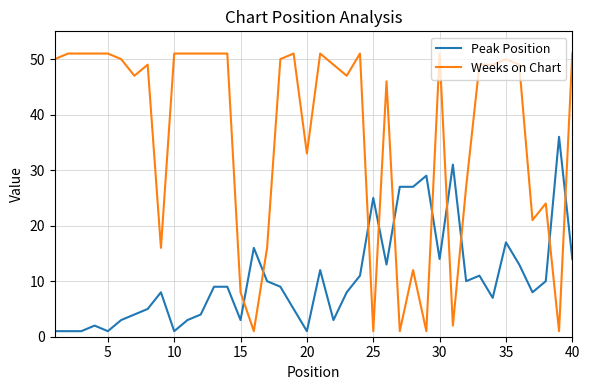

What is the difference between the maximum and minimum values in the Peak Position series?

35